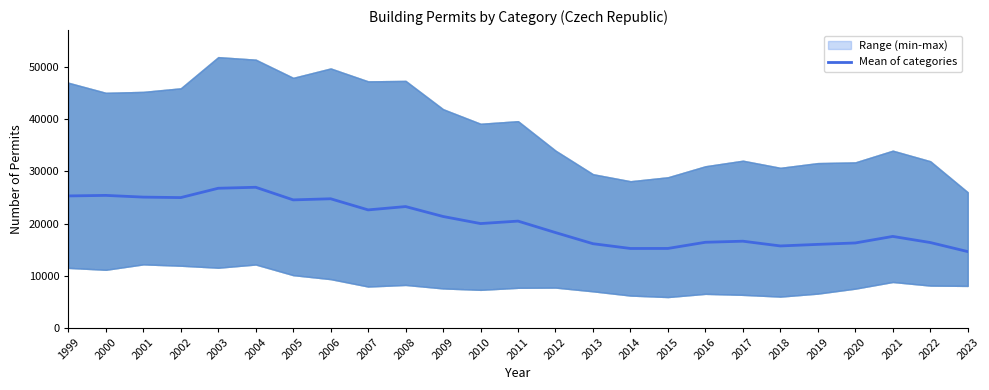

Reading left to right, list all the values displayed in this chart.

1999=25306.0	2000=25408.3	2001=25079.0	2002=24988.0	2003=26779.3	2004=26967.7	2005=24547.3	2006=24760.0	2007=22625.3	2008=23264.3	2009=21359.3	2010=20000.7	2011=20473.7	2012=18272.7	2013=16134.7	2014=15218.0	2015=15225.0	2016=16410.3	2017=16616.7	2018=15705.0	2019=16003.3	2020=16278.3	2021=17533.7	2022=16361.3	2023=14623.3